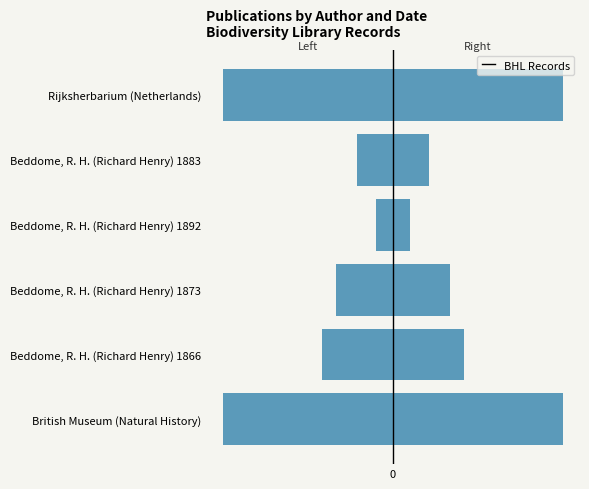

Reading left to right, transcribe all the data shown in this chart.

Date (left): -81	34	27	8	17	-81
Date (right): 81	-34	-27	-8	-17	81